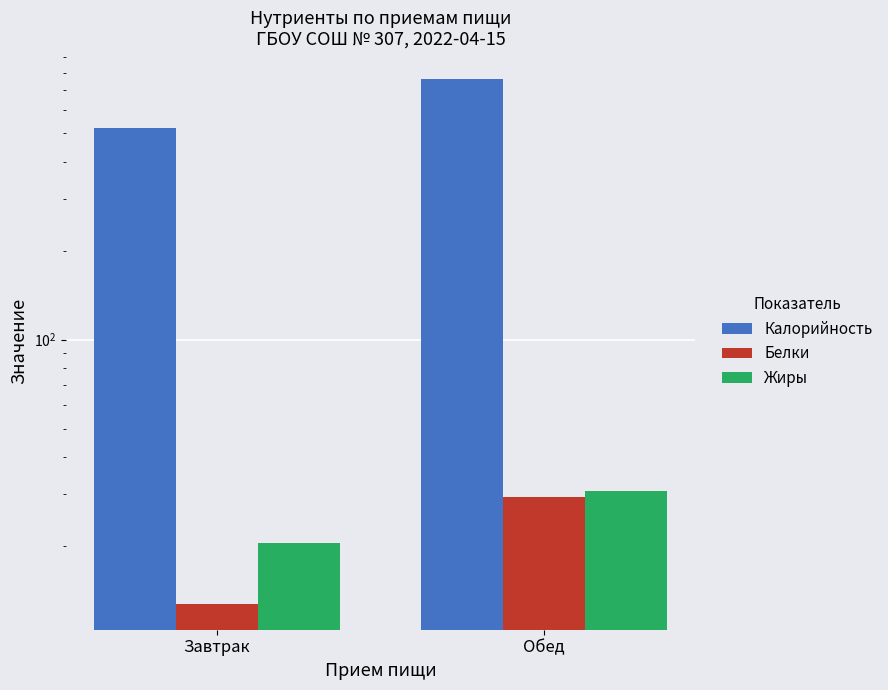

What value does the Калорийность series have at Обед?

759.0